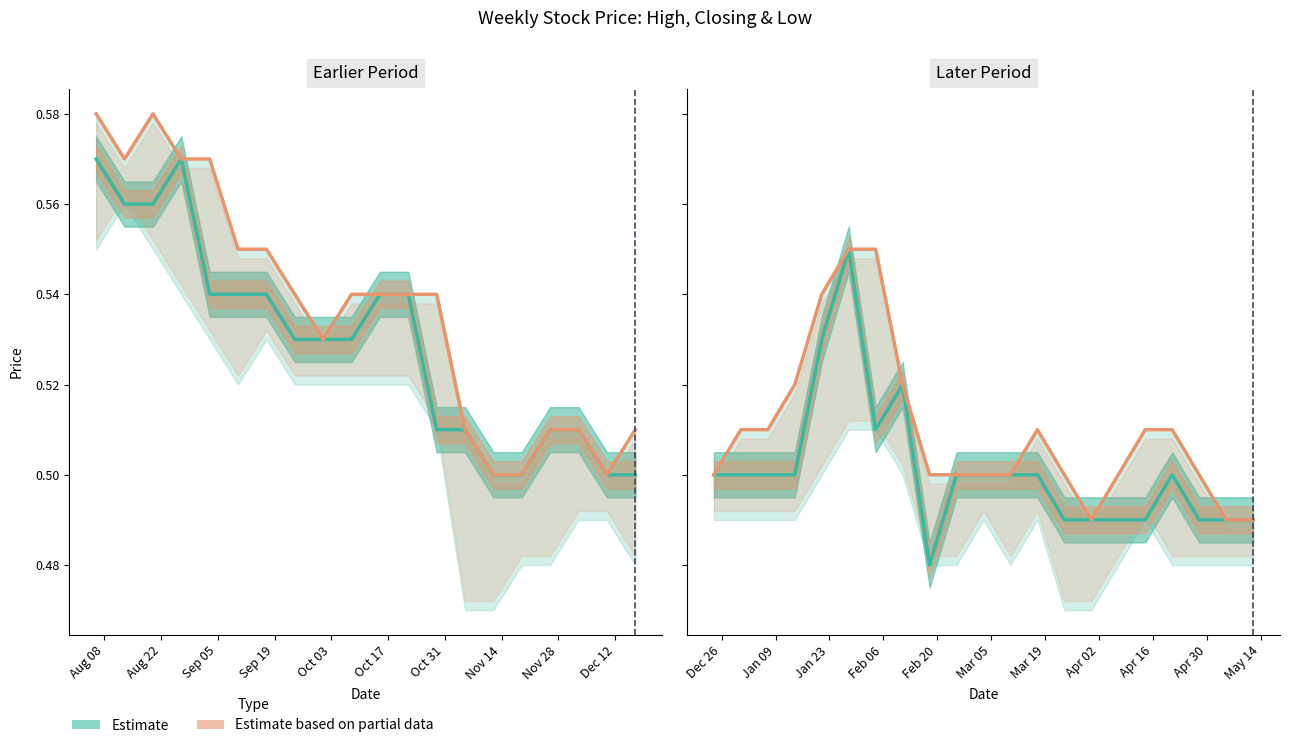

True or false: Estimate (Closing) and Estimate based on partial data (High) cross at least once.

False